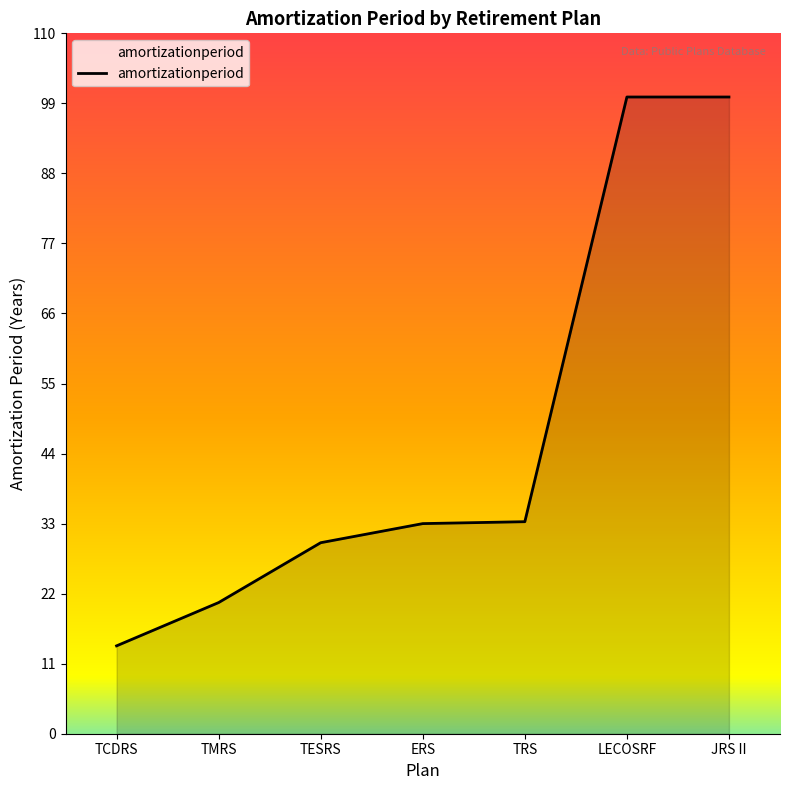

What is the smallest value displayed?

13.8